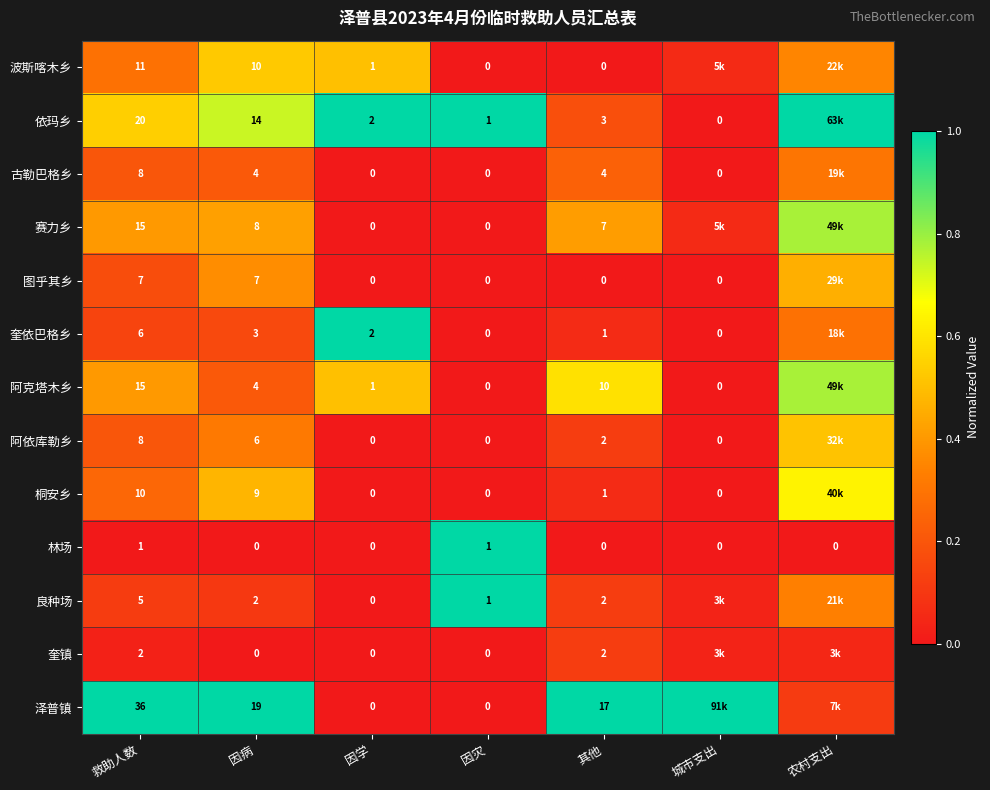

Is the value of 奎镇 at 其他 greater than the value of 林场 at 救助人数?

Yes